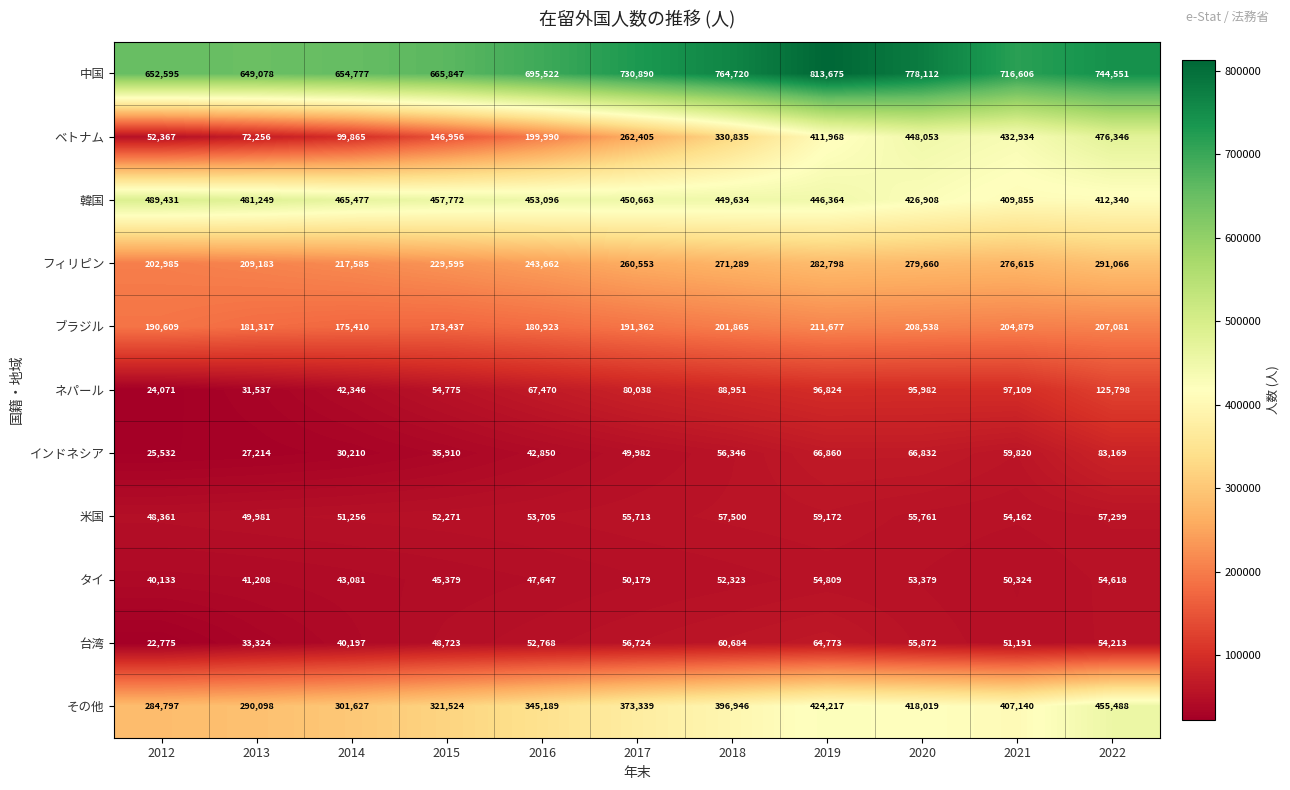

List the labels in order of ベトナム value, largest first.

2022, 2020, 2021, 2019, 2018, 2017, 2016, 2015, 2014, 2013, 2012